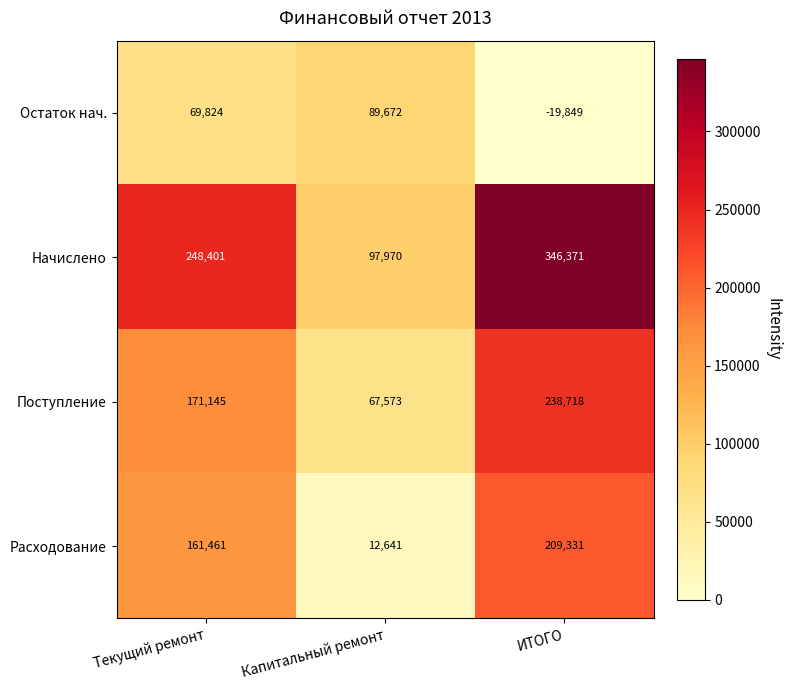

Count the Начислено values in the range 97970 to 346371.

3